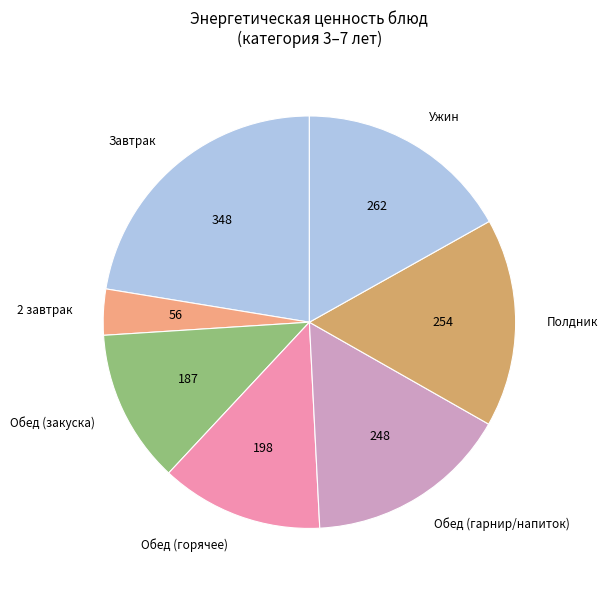

True or false: Обед (горячее) accounts for 7% of the total.

False